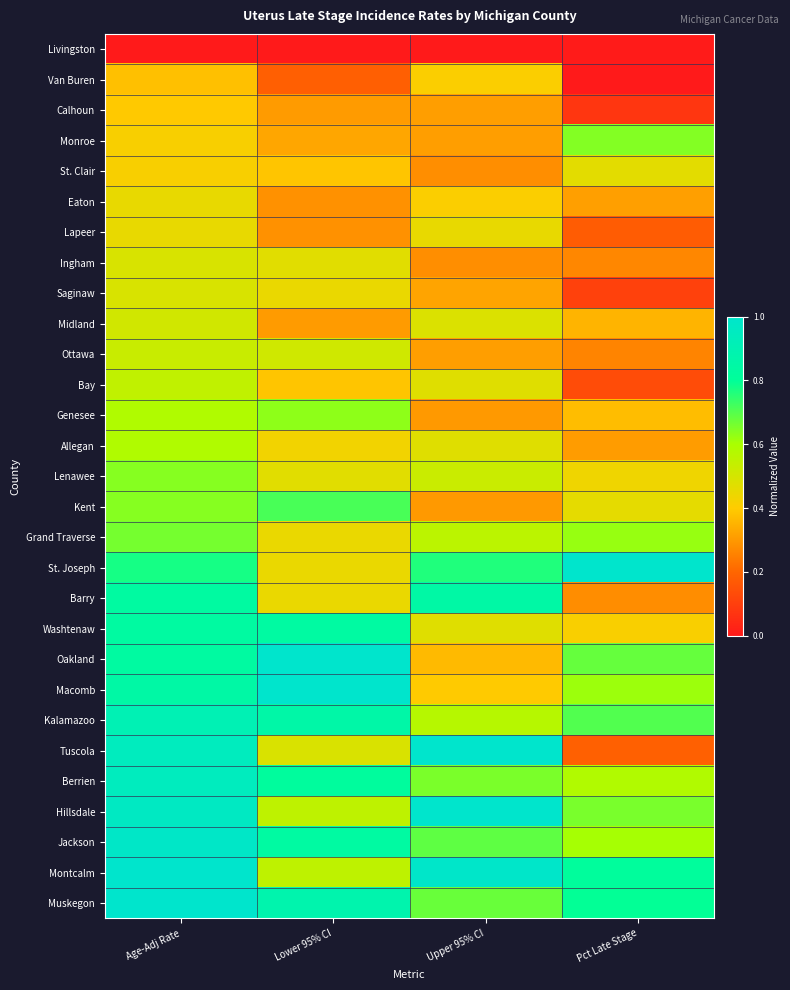

Reading left to right, transcribe all the data shown in this chart.

Livingston: Age-Adj Rate=0.0	Lower 95% CI=0.0	Upper 95% CI=0.0	Pct Late Stage=0.0
Van Buren: Age-Adj Rate=0.4	Lower 95% CI=0.2	Upper 95% CI=0.4	Pct Late Stage=0.0
Calhoun: Age-Adj Rate=0.4	Lower 95% CI=0.3	Upper 95% CI=0.3	Pct Late Stage=0.1
Monroe: Age-Adj Rate=0.4	Lower 95% CI=0.3	Upper 95% CI=0.3	Pct Late Stage=0.6
St. Clair: Age-Adj Rate=0.4	Lower 95% CI=0.4	Upper 95% CI=0.3	Pct Late Stage=0.5
Eaton: Age-Adj Rate=0.5	Lower 95% CI=0.3	Upper 95% CI=0.4	Pct Late Stage=0.3
Lapeer: Age-Adj Rate=0.5	Lower 95% CI=0.3	Upper 95% CI=0.5	Pct Late Stage=0.2
Ingham: Age-Adj Rate=0.5	Lower 95% CI=0.5	Upper 95% CI=0.3	Pct Late Stage=0.3
Saginaw: Age-Adj Rate=0.5	Lower 95% CI=0.4	Upper 95% CI=0.3	Pct Late Stage=0.1
Midland: Age-Adj Rate=0.5	Lower 95% CI=0.3	Upper 95% CI=0.5	Pct Late Stage=0.4
Ottawa: Age-Adj Rate=0.5	Lower 95% CI=0.5	Upper 95% CI=0.3	Pct Late Stage=0.3
Bay: Age-Adj Rate=0.5	Lower 95% CI=0.4	Upper 95% CI=0.5	Pct Late Stage=0.1
Genesee: Age-Adj Rate=0.6	Lower 95% CI=0.6	Upper 95% CI=0.3	Pct Late Stage=0.4
Allegan: Age-Adj Rate=0.6	Lower 95% CI=0.4	Upper 95% CI=0.5	Pct Late Stage=0.3
Lenawee: Age-Adj Rate=0.6	Lower 95% CI=0.5	Upper 95% CI=0.5	Pct Late Stage=0.4
Kent: Age-Adj Rate=0.6	Lower 95% CI=0.7	Upper 95% CI=0.3	Pct Late Stage=0.5
Grand Traverse: Age-Adj Rate=0.7	Lower 95% CI=0.4	Upper 95% CI=0.6	Pct Late Stage=0.6
St. Joseph: Age-Adj Rate=0.8	Lower 95% CI=0.4	Upper 95% CI=0.8	Pct Late Stage=1.0
Barry: Age-Adj Rate=0.8	Lower 95% CI=0.4	Upper 95% CI=0.8	Pct Late Stage=0.3
Washtenaw: Age-Adj Rate=0.8	Lower 95% CI=0.8	Upper 95% CI=0.5	Pct Late Stage=0.4
Oakland: Age-Adj Rate=0.8	Lower 95% CI=1.0	Upper 95% CI=0.4	Pct Late Stage=0.7
Macomb: Age-Adj Rate=0.8	Lower 95% CI=1.0	Upper 95% CI=0.4	Pct Late Stage=0.6
Kalamazoo: Age-Adj Rate=0.9	Lower 95% CI=0.9	Upper 95% CI=0.6	Pct Late Stage=0.7
Tuscola: Age-Adj Rate=0.9	Lower 95% CI=0.5	Upper 95% CI=1.0	Pct Late Stage=0.2
Berrien: Age-Adj Rate=0.9	Lower 95% CI=0.8	Upper 95% CI=0.7	Pct Late Stage=0.6
Hillsdale: Age-Adj Rate=1.0	Lower 95% CI=0.6	Upper 95% CI=1.0	Pct Late Stage=0.7
Jackson: Age-Adj Rate=1.0	Lower 95% CI=0.8	Upper 95% CI=0.7	Pct Late Stage=0.6
Montcalm: Age-Adj Rate=1.0	Lower 95% CI=0.6	Upper 95% CI=1.0	Pct Late Stage=0.8
Muskegon: Age-Adj Rate=1.0	Lower 95% CI=0.9	Upper 95% CI=0.7	Pct Late Stage=0.8